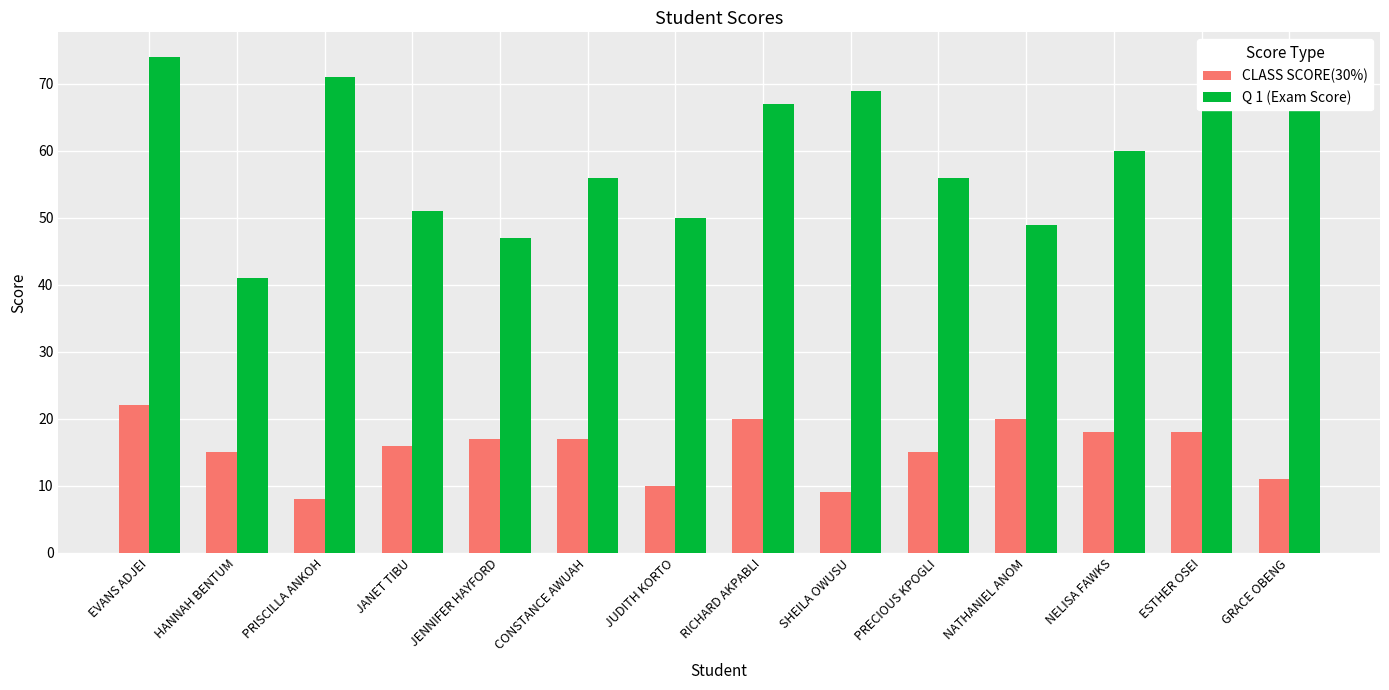

Reading left to right, extract all data points from this chart.

CLASS SCORE(30%): EVANS ADJEI=22	HANNAH BENTUM=15	PRISCILLA ANKOH=8	JANET TIBU=16	JENNIFER HAYFORD=17	CONSTANCE AWUAH=17	JUDITH KORTO=10	RICHARD AKPABLI=20	SHEILA OWUSU=9	PRECIOUS KPOGLI=15	NATHANIEL ANOM=20	NELISA FAWKS=18	ESTHER OSEI=18	GRACE OBENG=11
Q 1 (Exam Score): EVANS ADJEI=74	HANNAH BENTUM=41	PRISCILLA ANKOH=71	JANET TIBU=51	JENNIFER HAYFORD=47	CONSTANCE AWUAH=56	JUDITH KORTO=50	RICHARD AKPABLI=67	SHEILA OWUSU=69	PRECIOUS KPOGLI=56	NATHANIEL ANOM=49	NELISA FAWKS=60	ESTHER OSEI=70	GRACE OBENG=66